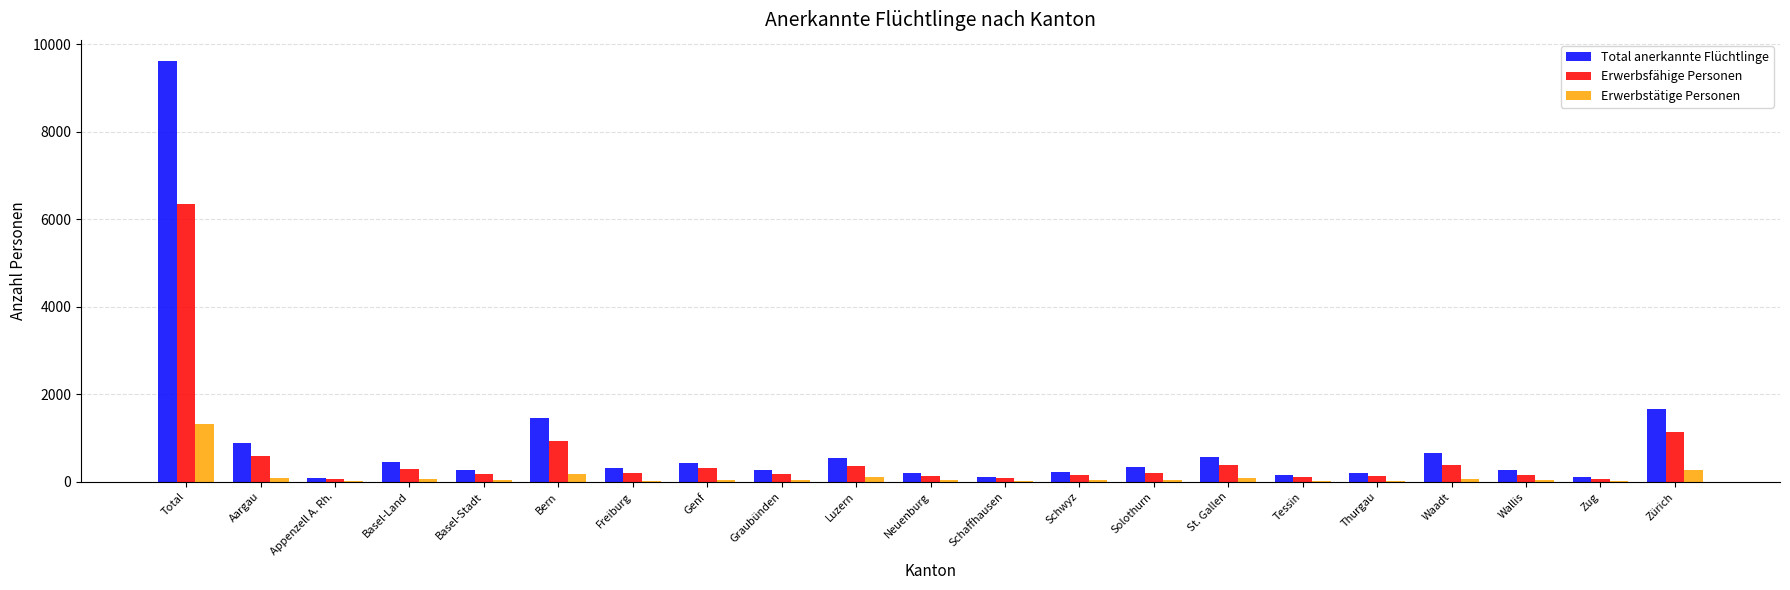

At which category does the chart reach its peak across all series?

Total